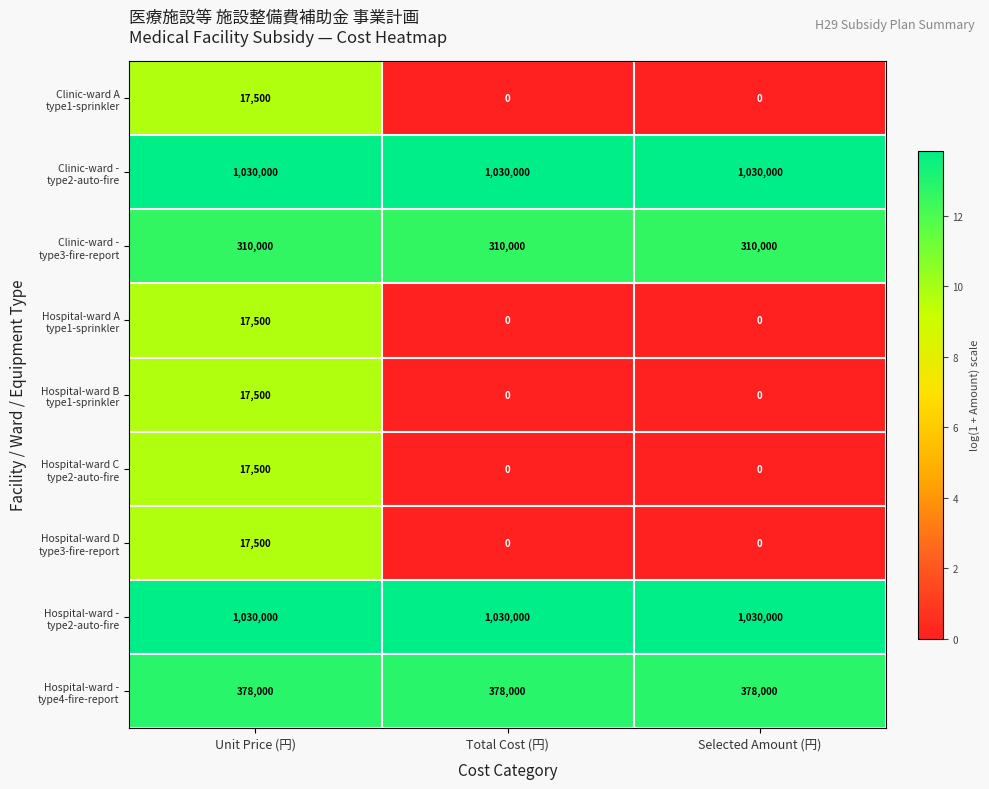

What is the total value across all series at Selected Amount (円)?

2748000